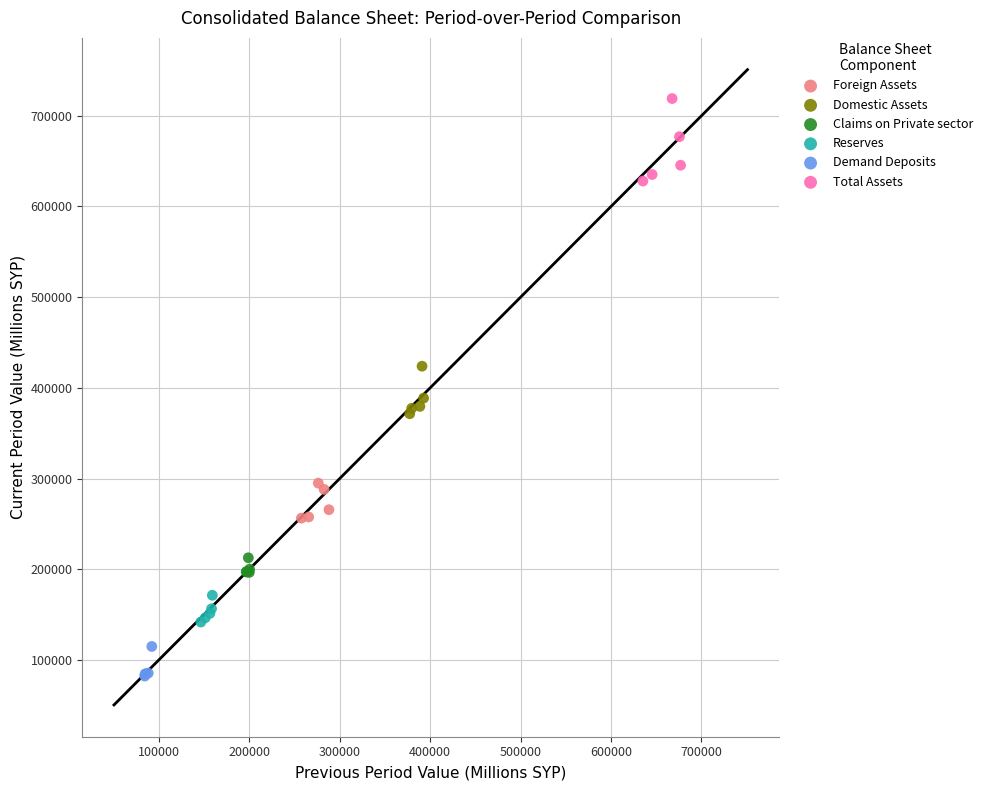

Which series has the largest Y range (max minus min)?

Total Assets